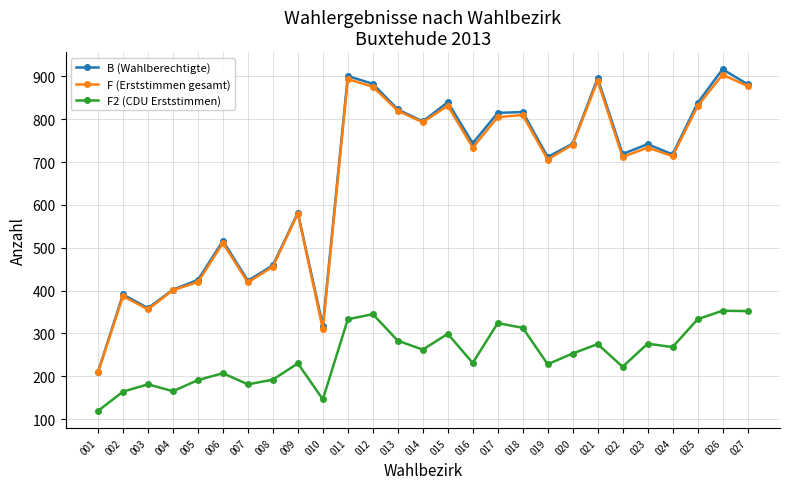

Which series changed the most between 006 and 018?

B (Wahlberechtigte)